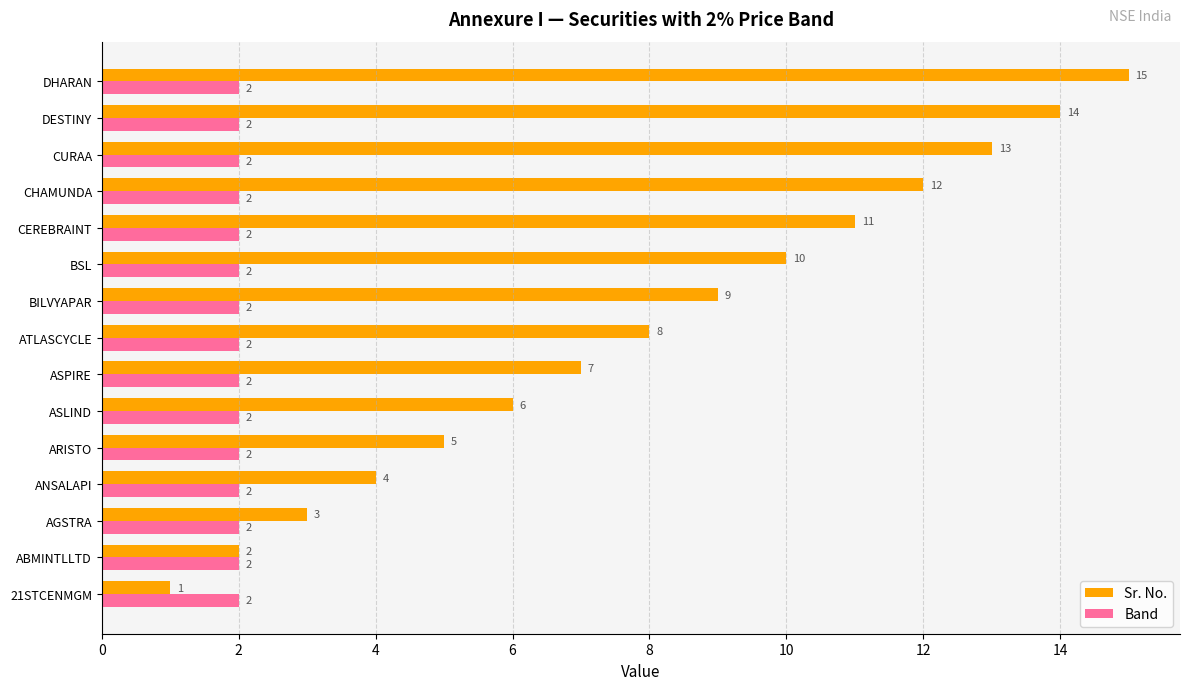

Which series changed the most between ABMINTLLTD and CURAA?

Sr. No.